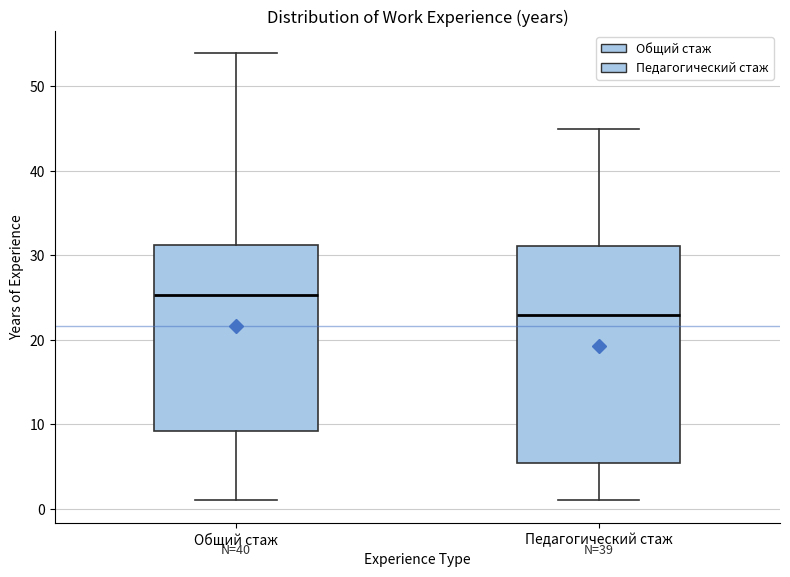

Reading left to right, transcribe this box plot: for each box, give where its median line is, the range the box spans, and where its two whiskers end, as read against the y-axis. The values are not printed on the chart, so give them approximately, as read against the axis.

Общий стаж: median 25, box 9 to 31, whiskers 1 to 54
Педагогический стаж: median 23, box 5 to 31, whiskers 1 to 45